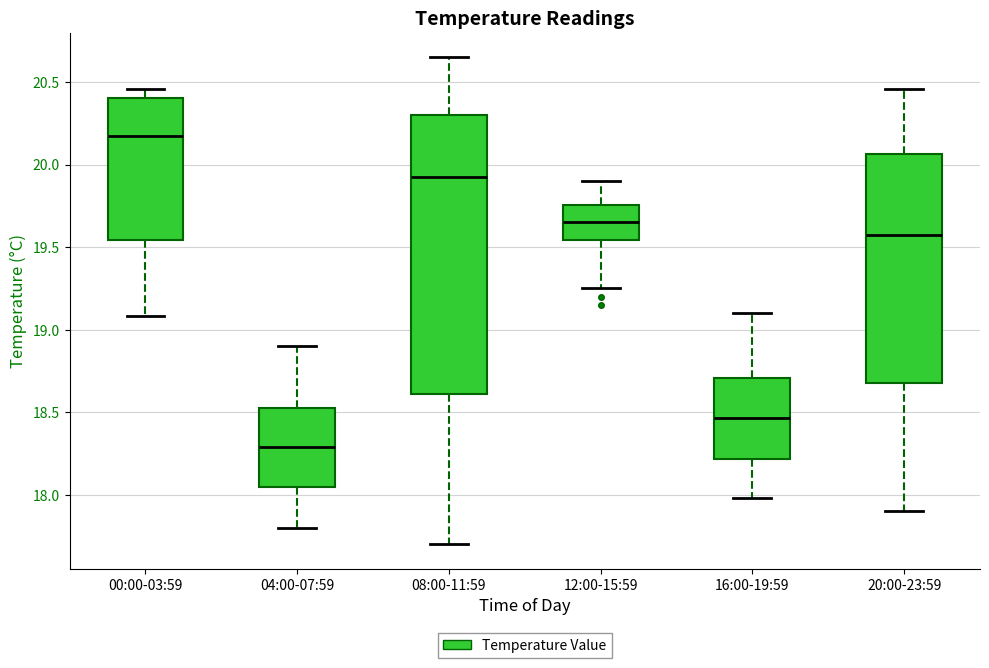

Reading left to right, read every box against the y-axis: the position of its median line, the range the box covers, and the ends of its whiskers. The values are not printed on the chart, so give them approximately, as read against the axis.

00:00-03:59: median 20.20, box 19.55 to 20.40, whiskers 19.10 to 20.45
04:00-07:59: median 18.30, box 18.05 to 18.55, whiskers 17.80 to 18.90
08:00-11:59: median 19.95, box 18.60 to 20.30, whiskers 17.70 to 20.65
12:00-15:59: median 19.65, box 19.55 to 19.75, whiskers 19.25 to 19.90
16:00-19:59: median 18.45, box 18.20 to 18.70, whiskers 18.00 to 19.10
20:00-23:59: median 19.60, box 18.70 to 20.05, whiskers 17.90 to 20.45